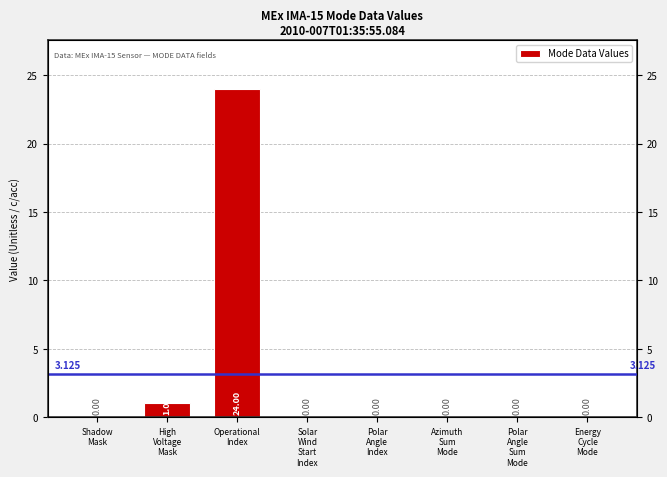

Which category has the highest value across all series?

Operational
Index